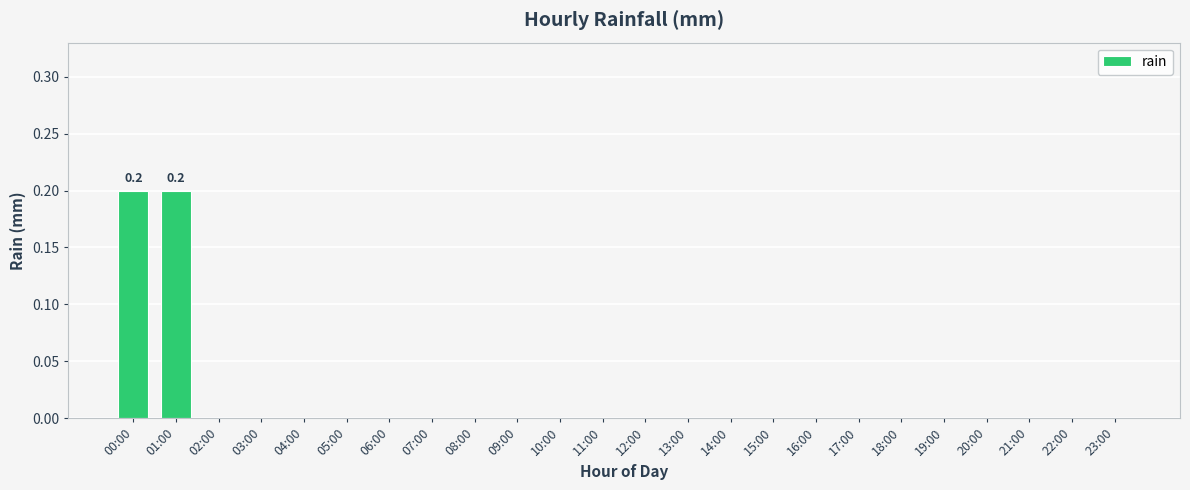

The chart shows a value of 0.0 at 05:00. True or false?

True